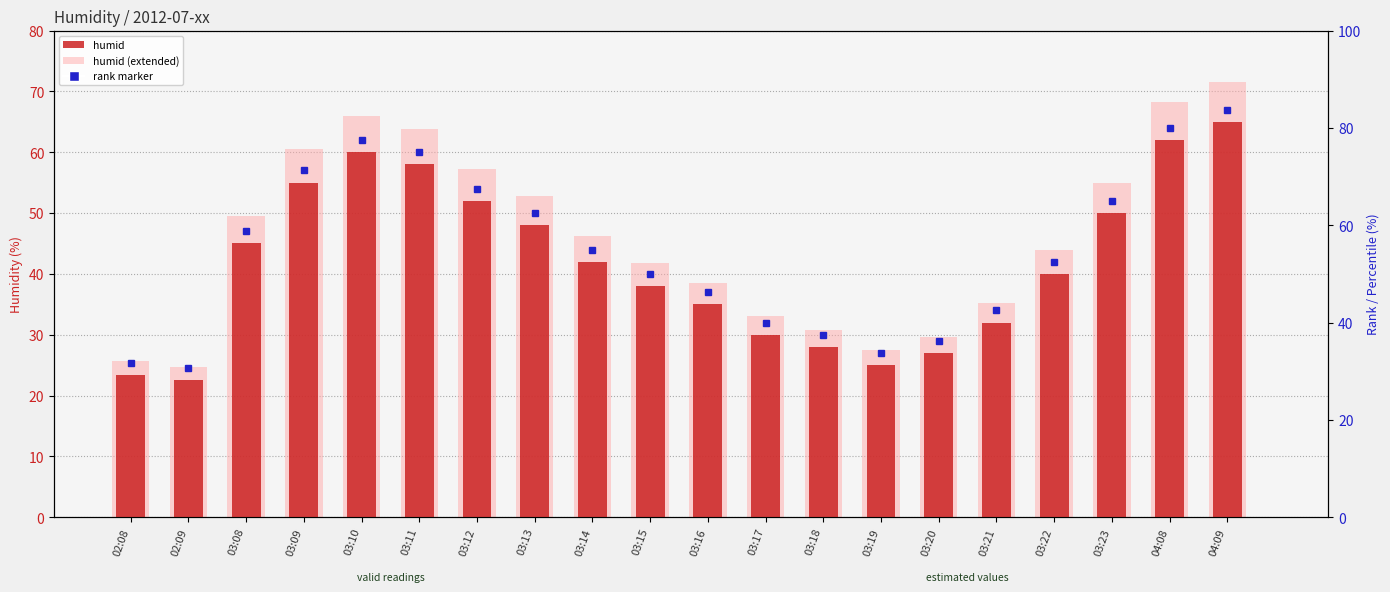

What is the difference between the maximum and second lowest values in the humid (extended) series?

45.8